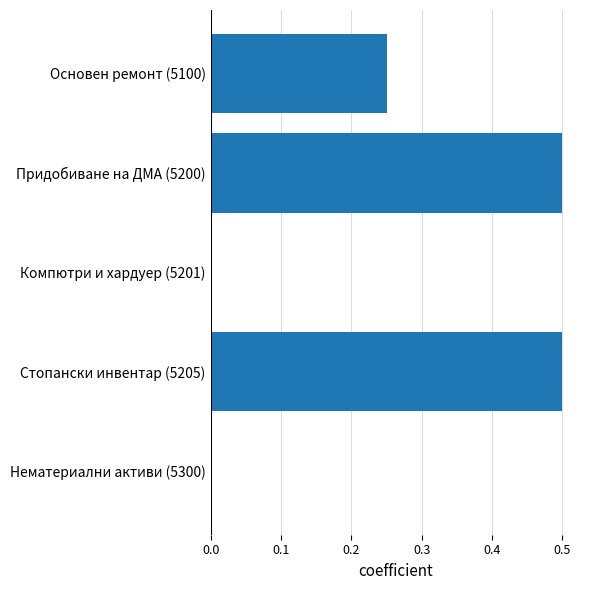

How many data points does each series have?

5